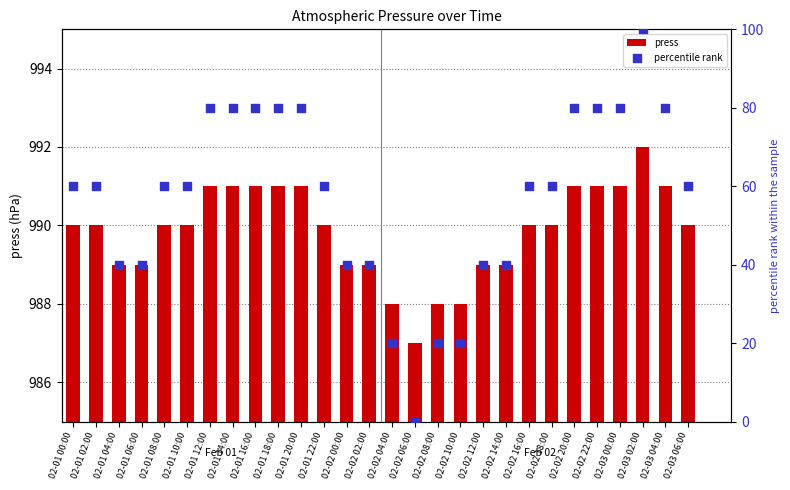

Is the value of press at 02-01 12:00 greater than the value of percentile rank at 02-02 02:00?

Yes